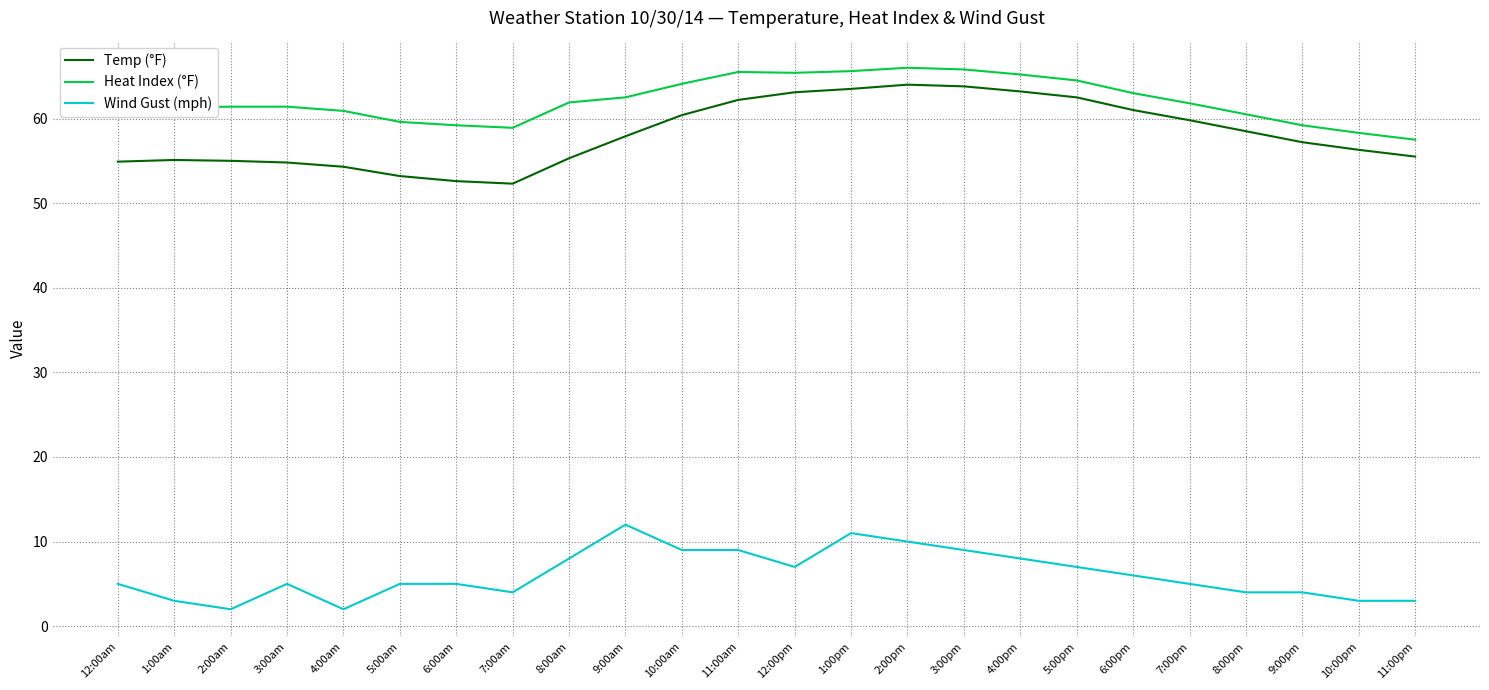

At 11:00am, list the series in order from smallest to largest.

Wind Gust (mph), Temp (°F), Heat Index (°F)